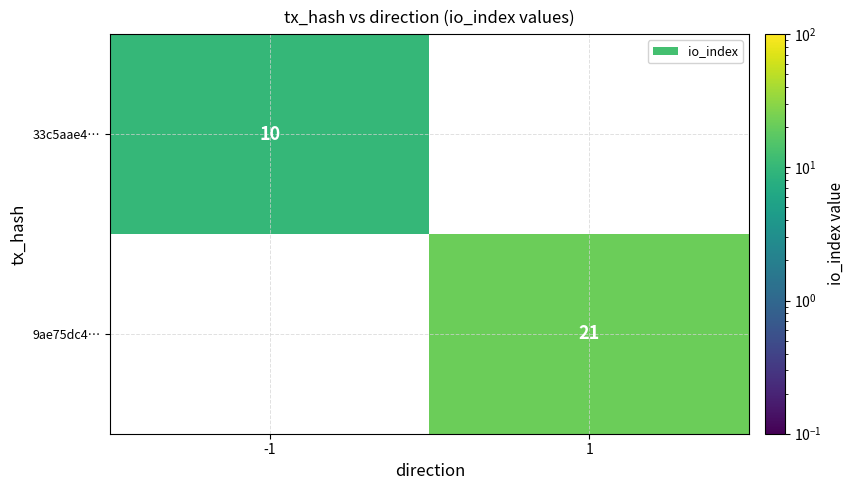

The 33c5aae4… series shows 10 at -1. True or false?

True